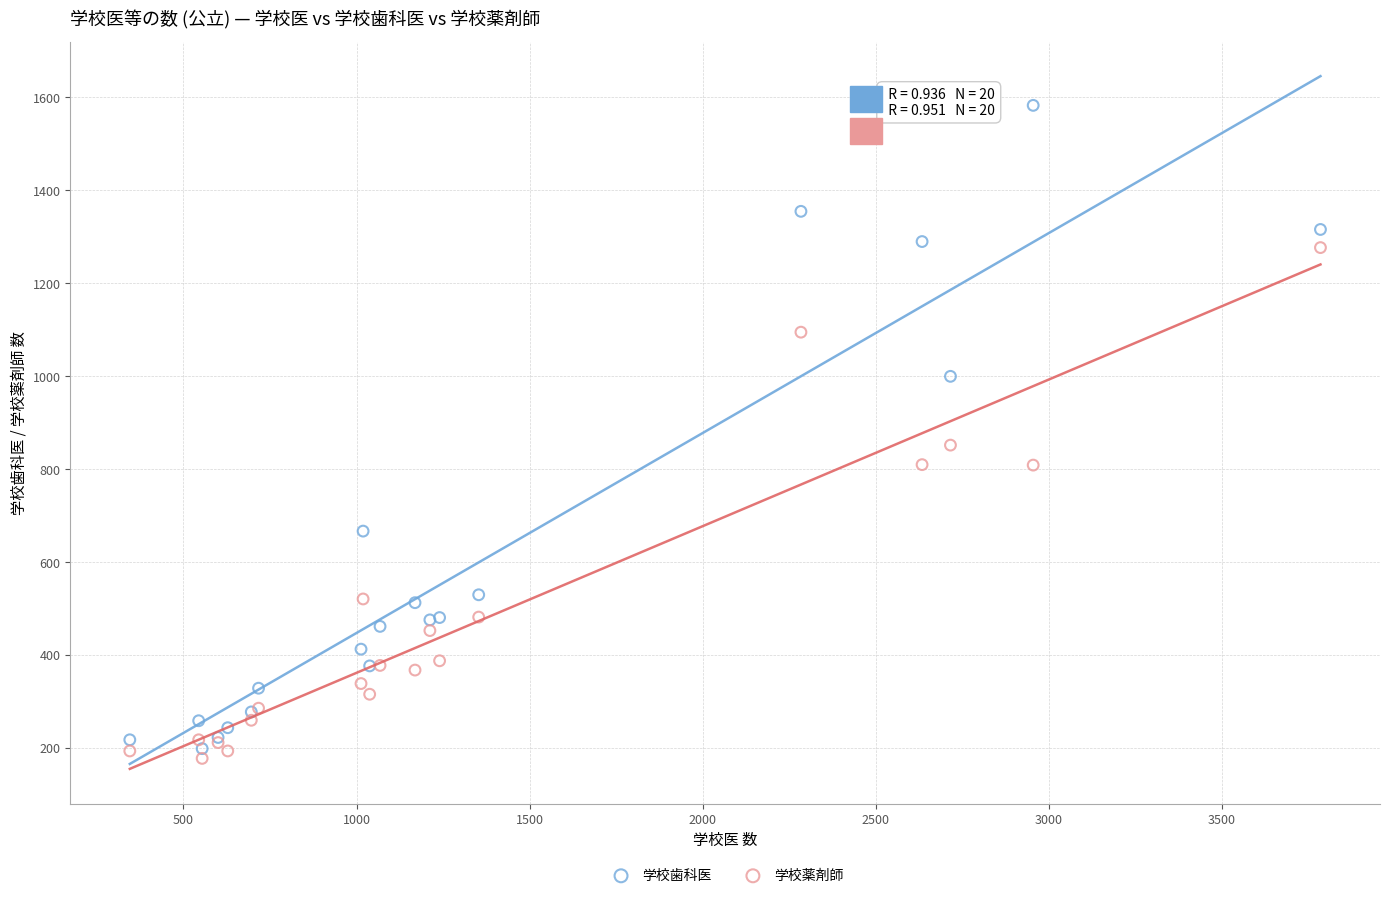

Which series has the widest spread of Y values?

学校歯科医